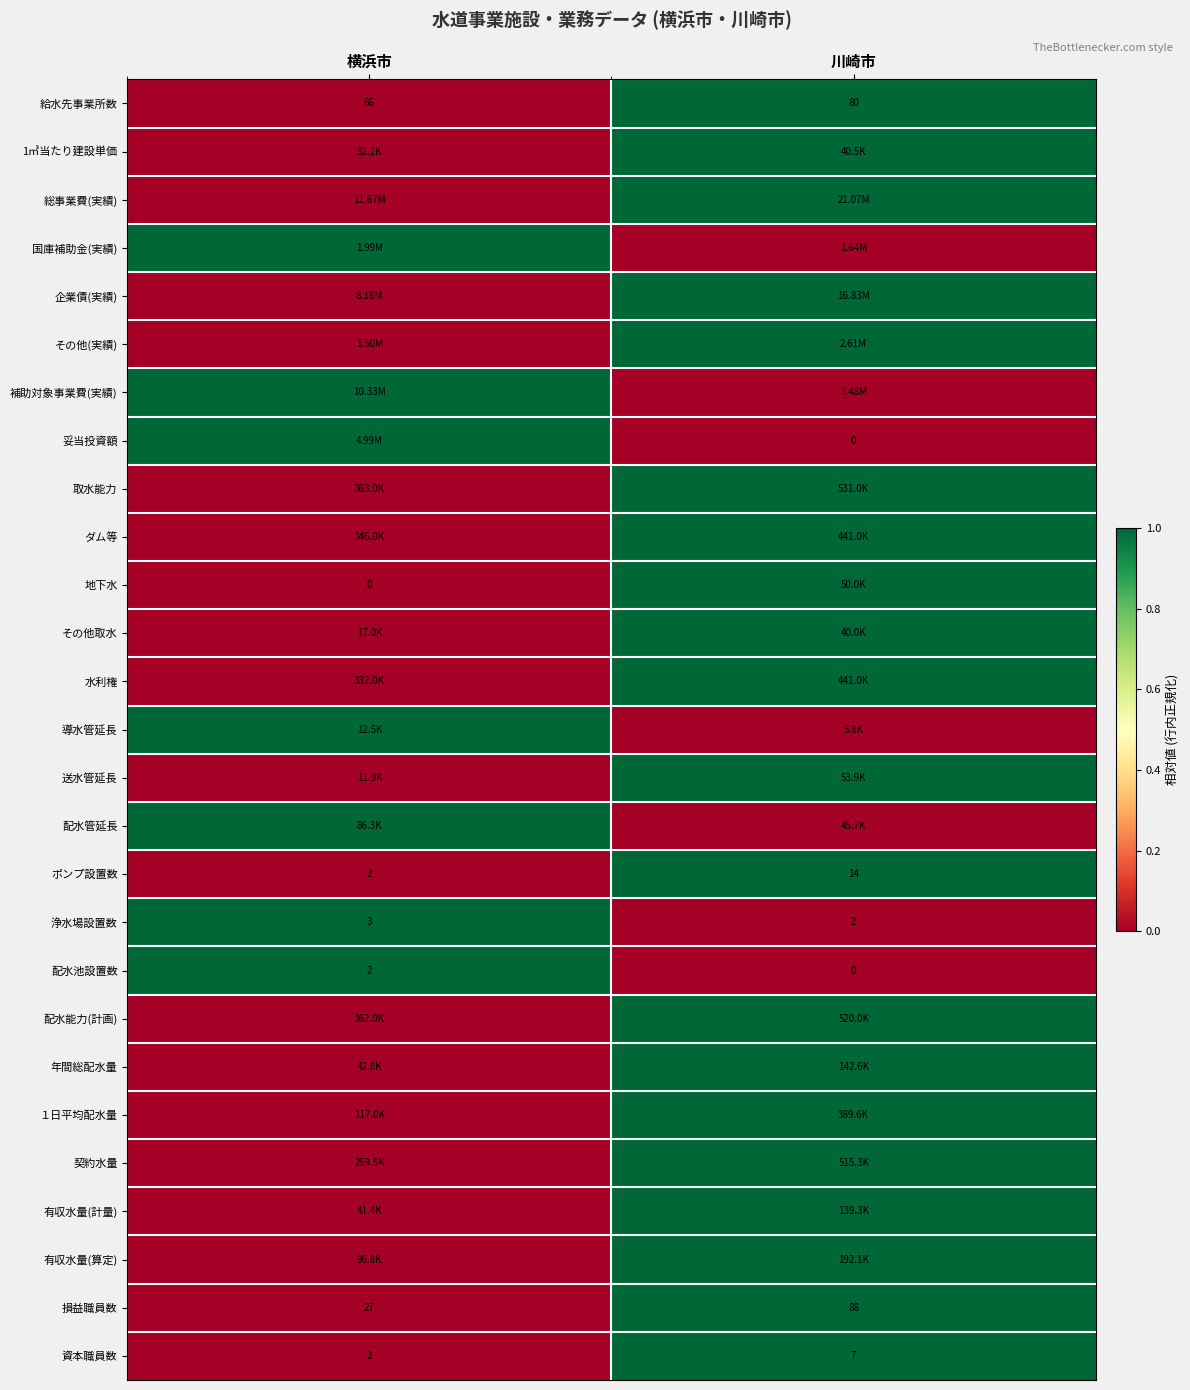

Rank the categories by 浄水場設置数 value from highest to lowest.

横浜市, 川崎市